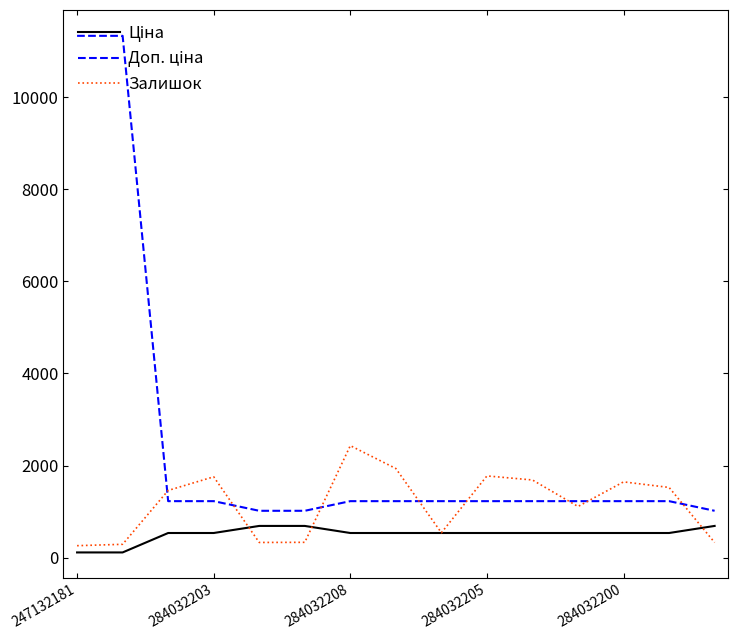

What is the maximum value shown in the chart?

11334.0